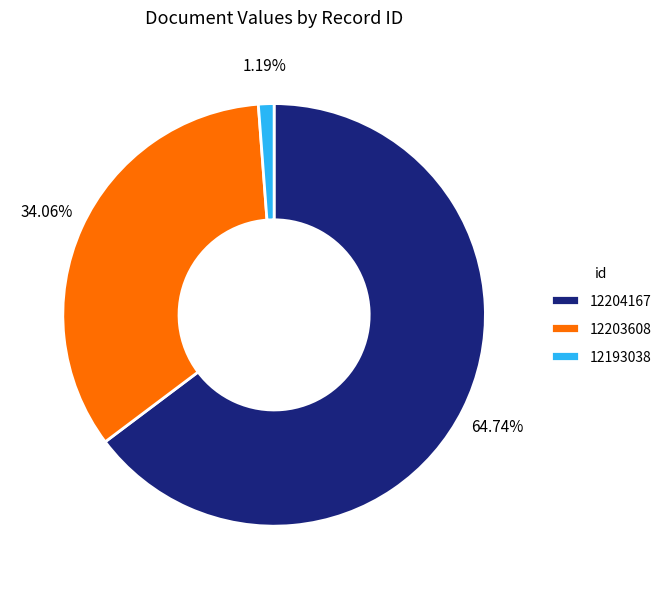

Which category has the biggest portion of the pie?

12204167